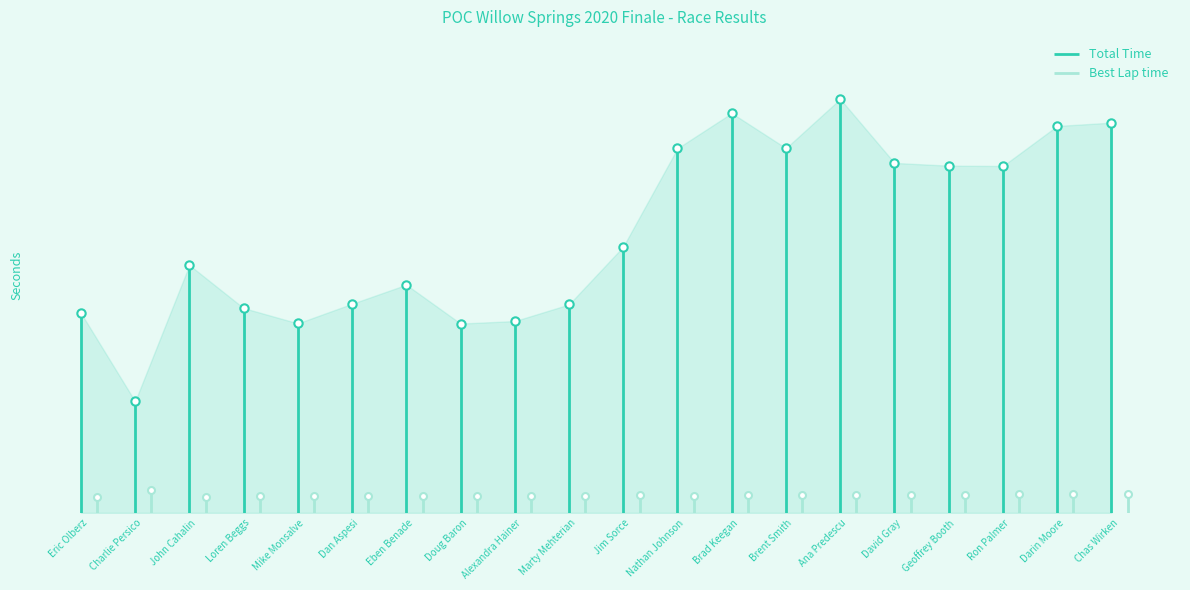

What is the difference between the highest and lowest values at Dan Aspesi?

939.6